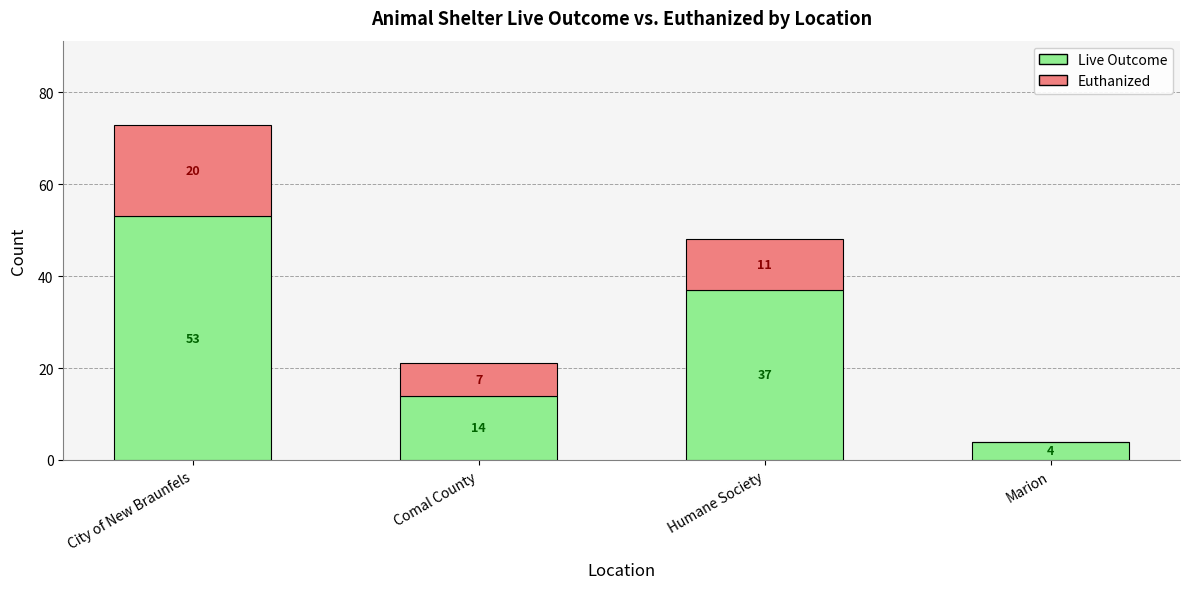

What are all the series names shown in the legend?

Live Outcome, Euthanized